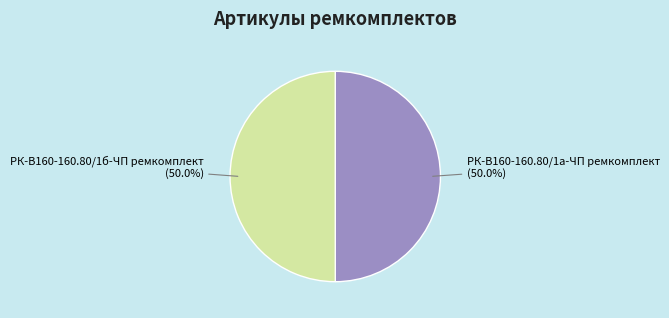

What percentage do РК-В160-160.80/1б-ЧП ремкомплект and РК-В160-160.80/1а-ЧП ремкомплект together represent?

100.0%